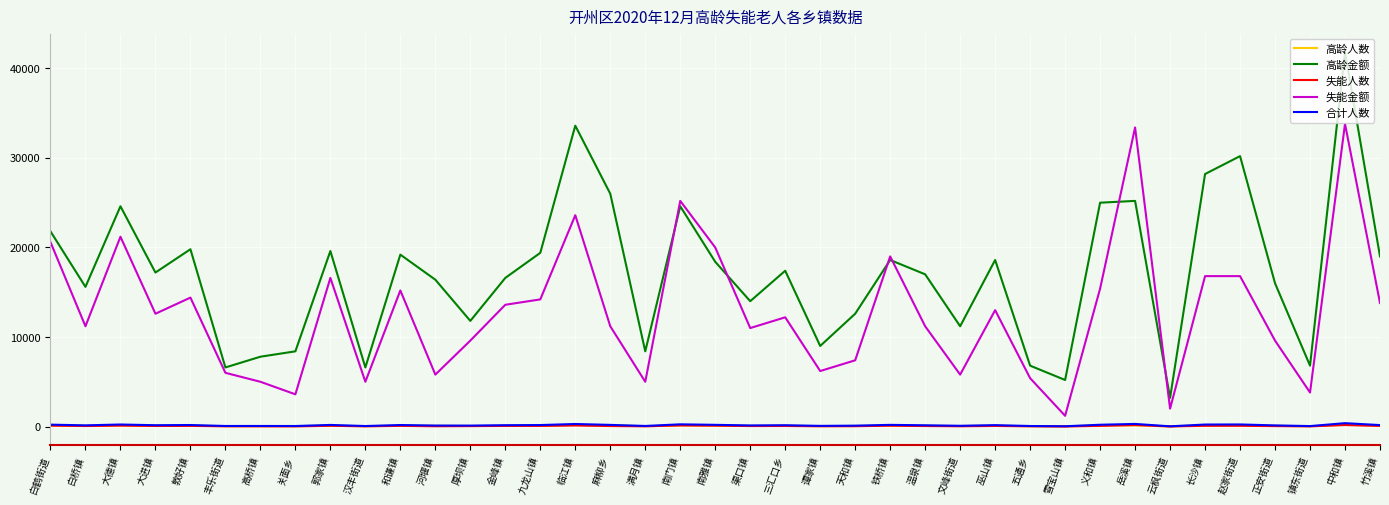

What is the total value across all series at 天和镇?

20200